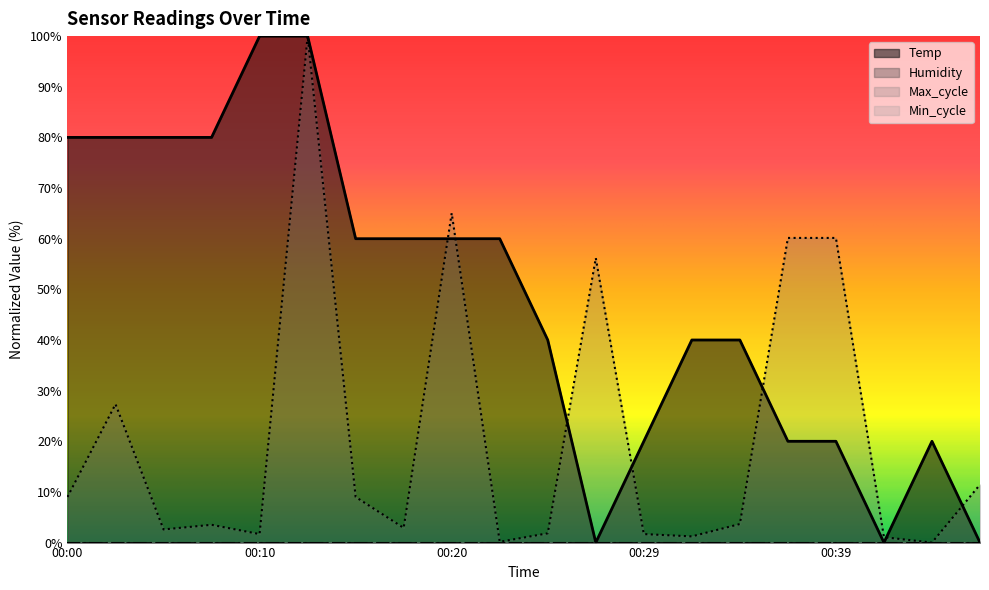

Reading left to right, transcribe all the data shown in this chart.

Temp: 00:00=80.0	00:02=80.0	00:05=80.0	00:07=80.0	00:10=100.0	00:12=100.0	00:15=60.0	00:17=60.0	00:20=60.0	00:22=60.0	00:25=40.0	00:27=0.0	00:29=20.0	00:32=40.0	00:34=40.0	00:37=20.0	00:39=20.0	00:42=0.0	00:44=20.0	00:47=0.0
Max_cycle: 00:00=9.0	00:02=27.3	00:05=2.6	00:07=3.5	00:10=1.7	00:12=100.0	00:15=9.0	00:17=2.9	00:20=65.0	00:22=0.2	00:25=1.8	00:27=56.2	00:29=1.7	00:32=1.2	00:34=3.7	00:37=60.2	00:39=60.2	00:42=1.1	00:44=0.0	00:47=11.5